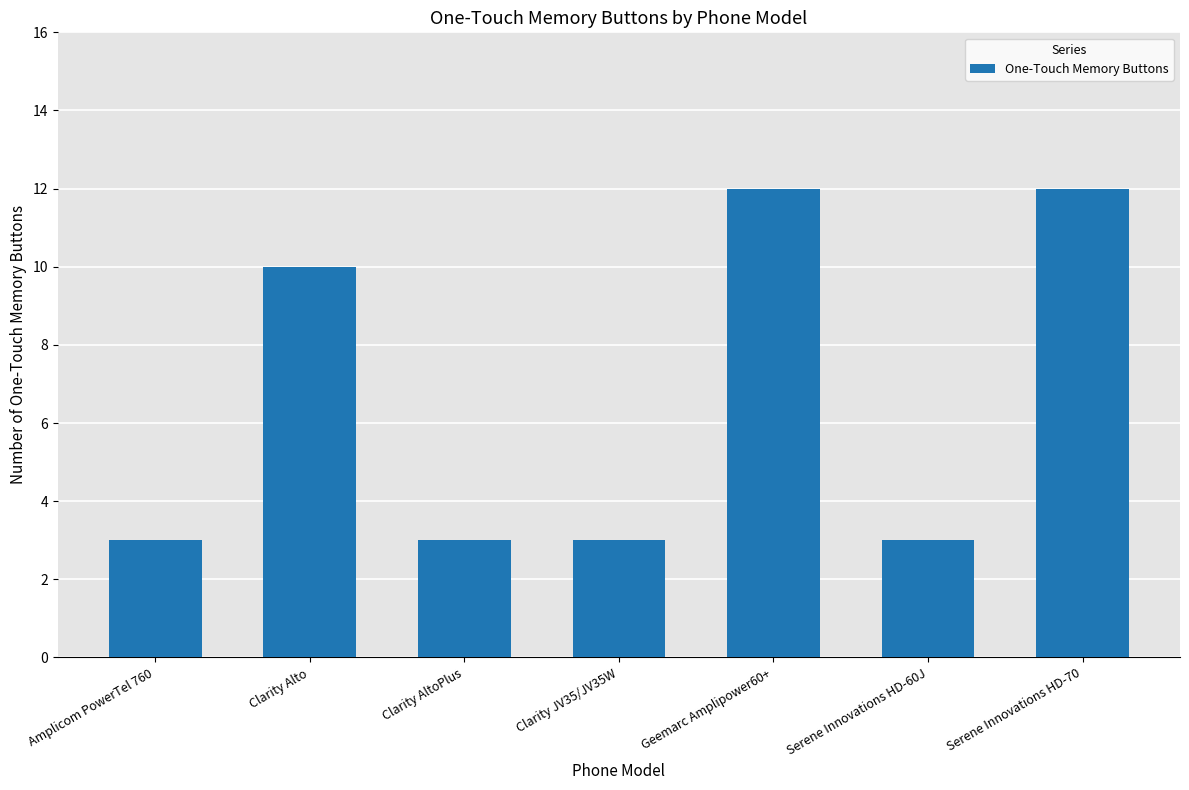

How many values are between 3 and 12?

7